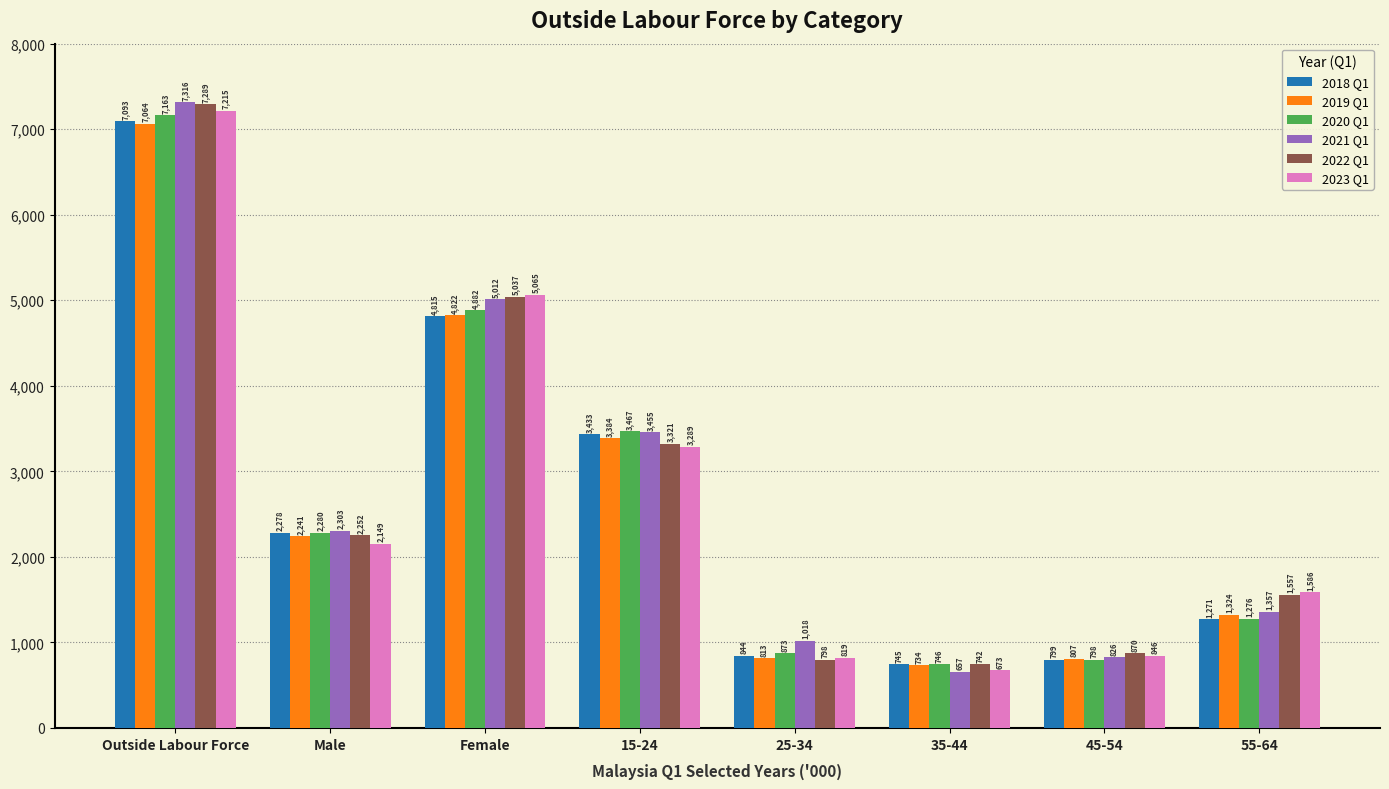

Which series has the largest range (max minus min)?

2021 Q1